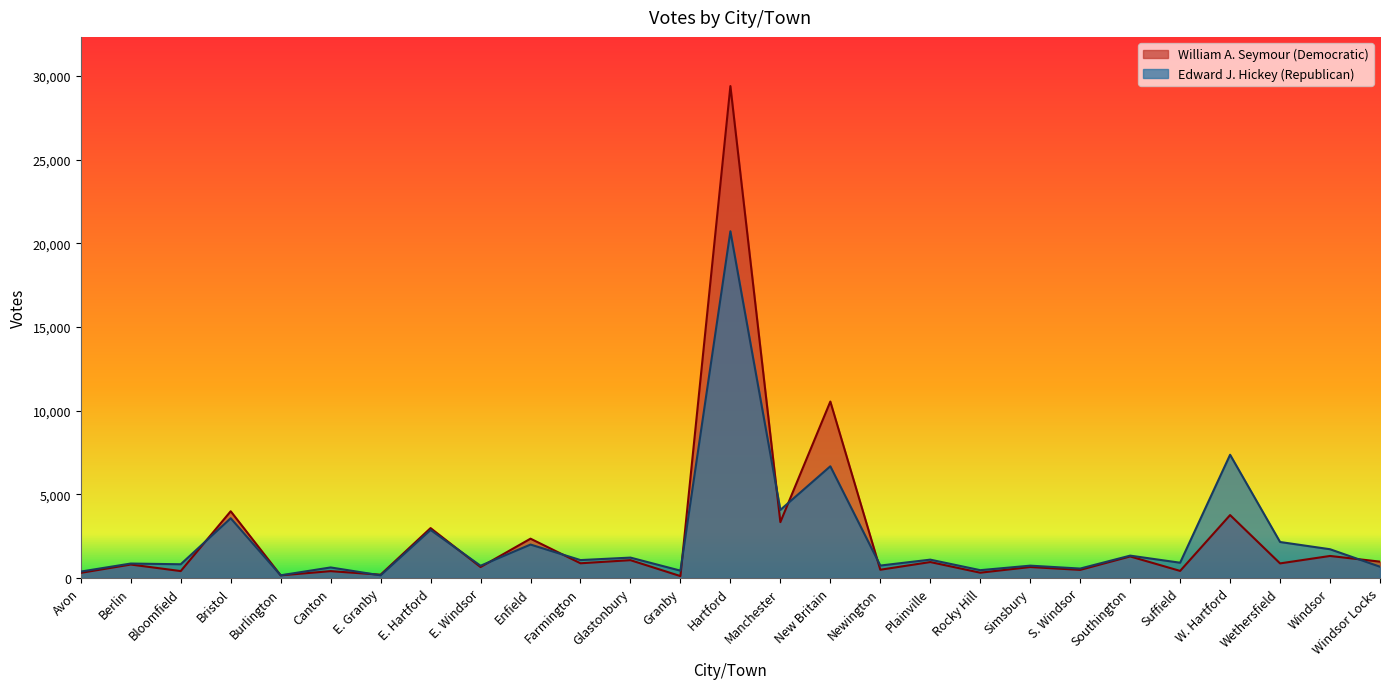

At which category is the sum across all series the highest?

Hartford